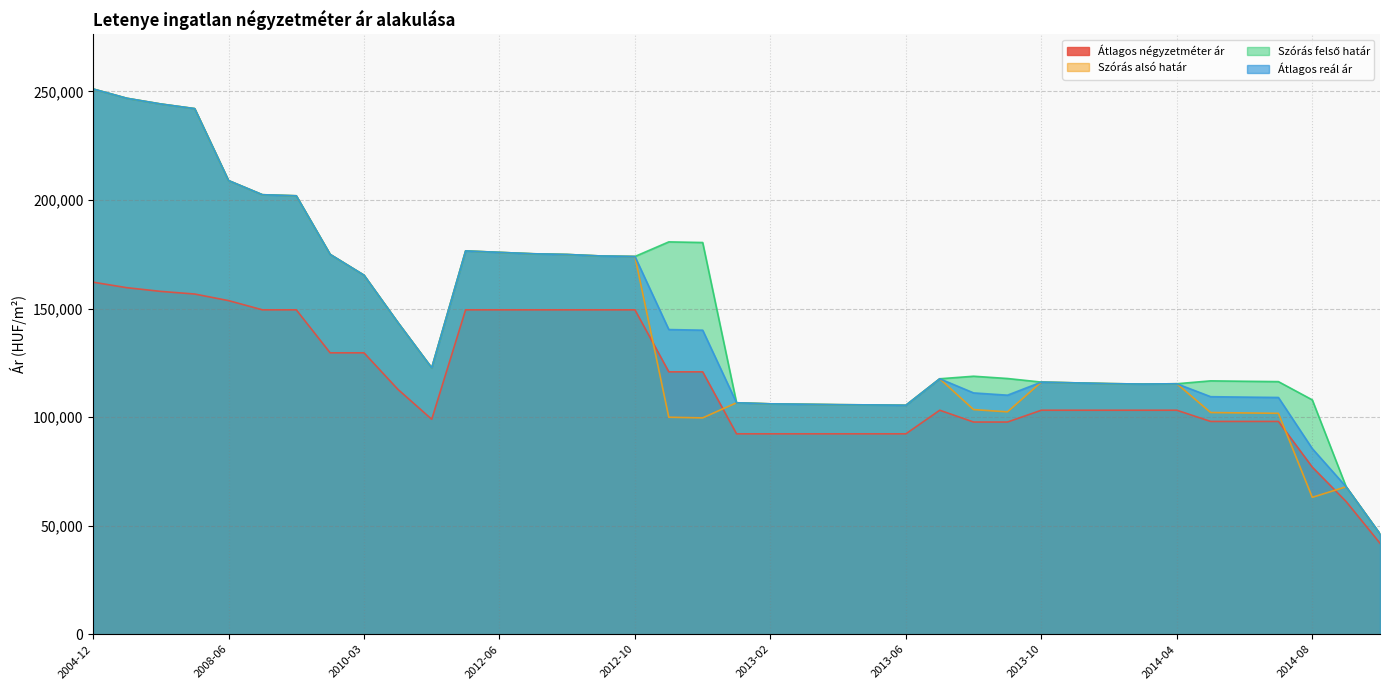

How many values in the Szórás felső határ series exceed 118838?

19